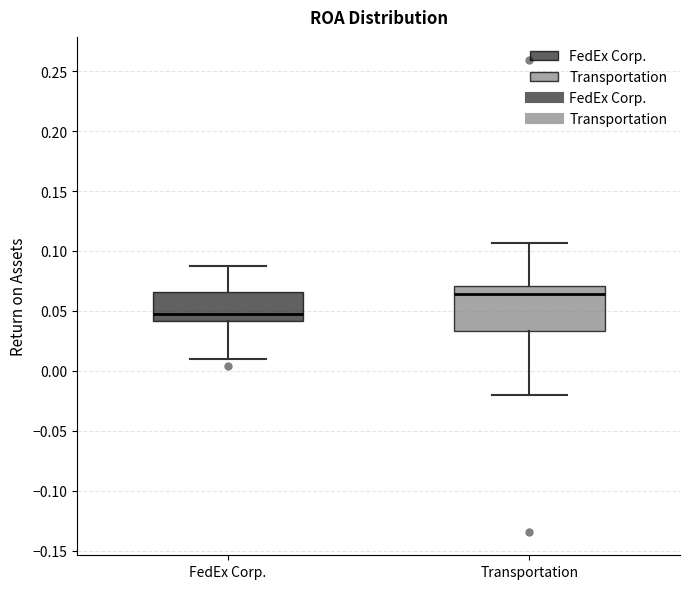

Reading left to right, read every box against the y-axis: the position of its median line, the range the box covers, and the ends of its whiskers. The values are not printed on the chart, so give them approximately, as read against the axis.

FedEx Corp.: median 0.050, box 0.040 to 0.065, whiskers 0.010 to 0.085
Transportation: median 0.065, box 0.035 to 0.070, whiskers -0.020 to 0.105